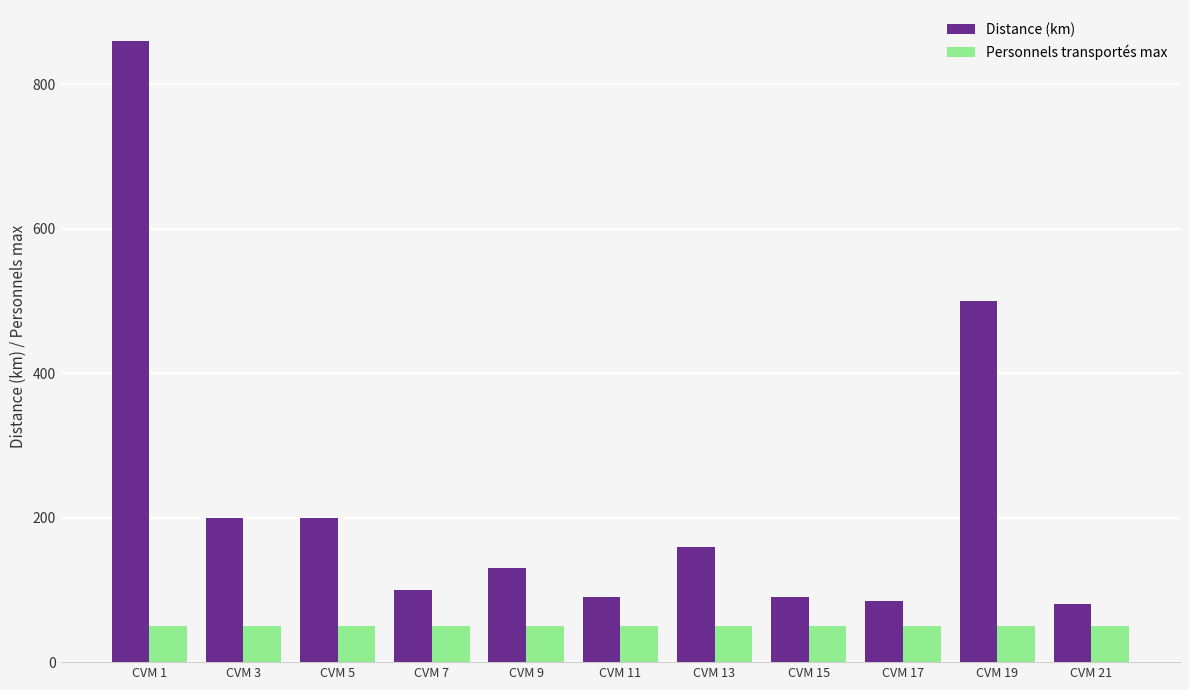

Which label corresponds to the largest value in the chart?

CVM 1